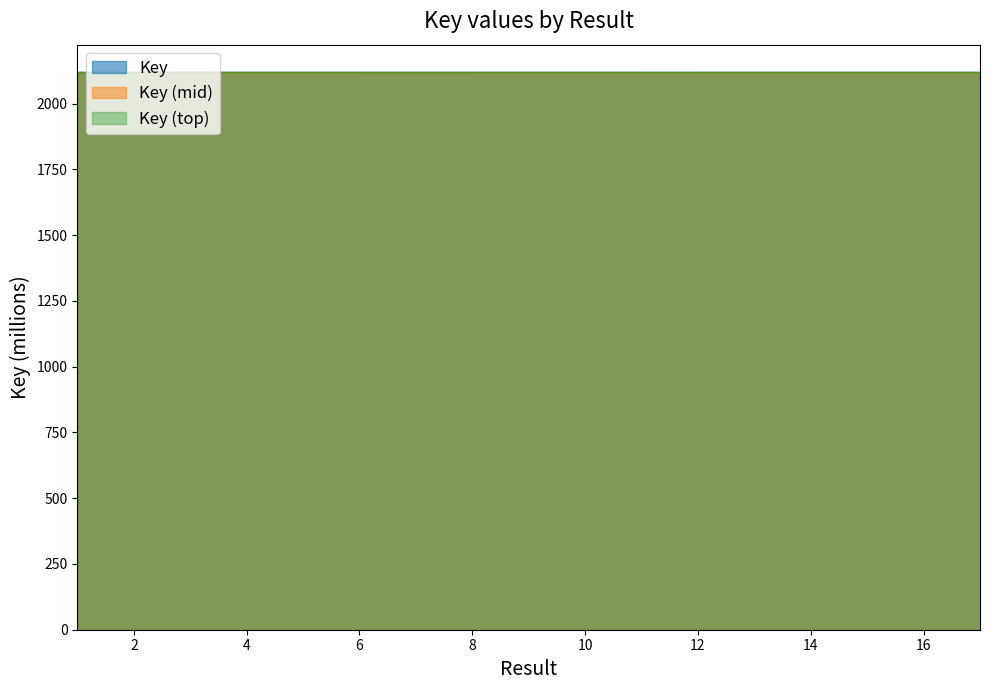

Between 3 and 16, which is larger?

16